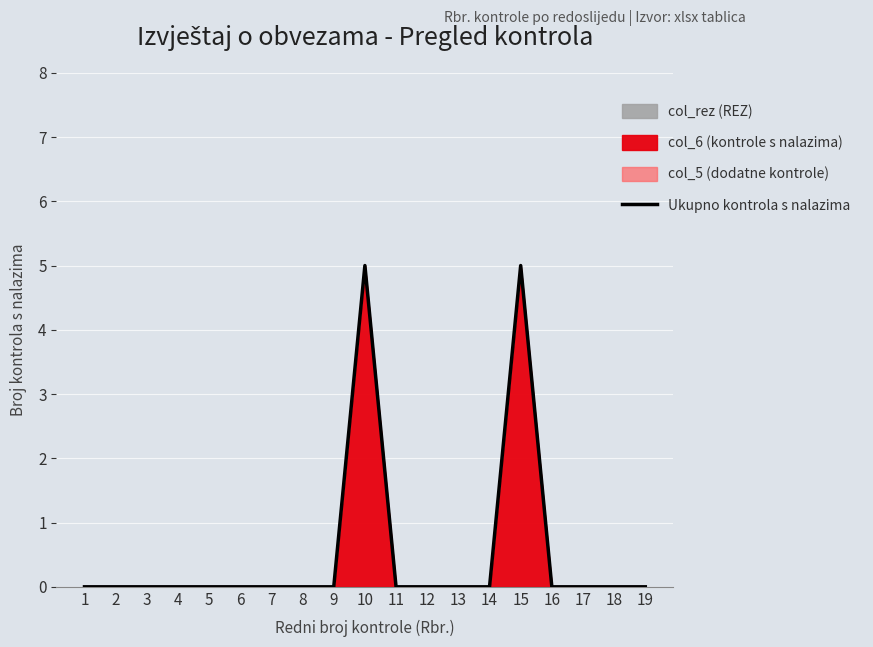

Reading left to right, transcribe all the data shown in this chart.

1=0	2=0	3=0	4=0	5=0	6=0	7=0	8=0	9=0	10=5	11=0	12=0	13=0	14=0	15=5	16=0	17=0	18=0	19=0